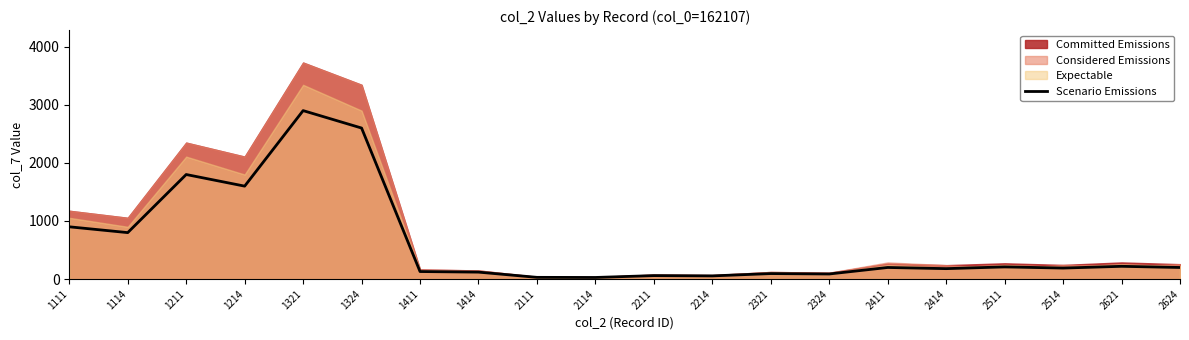

What is the value of the 6th point from the left?

2600